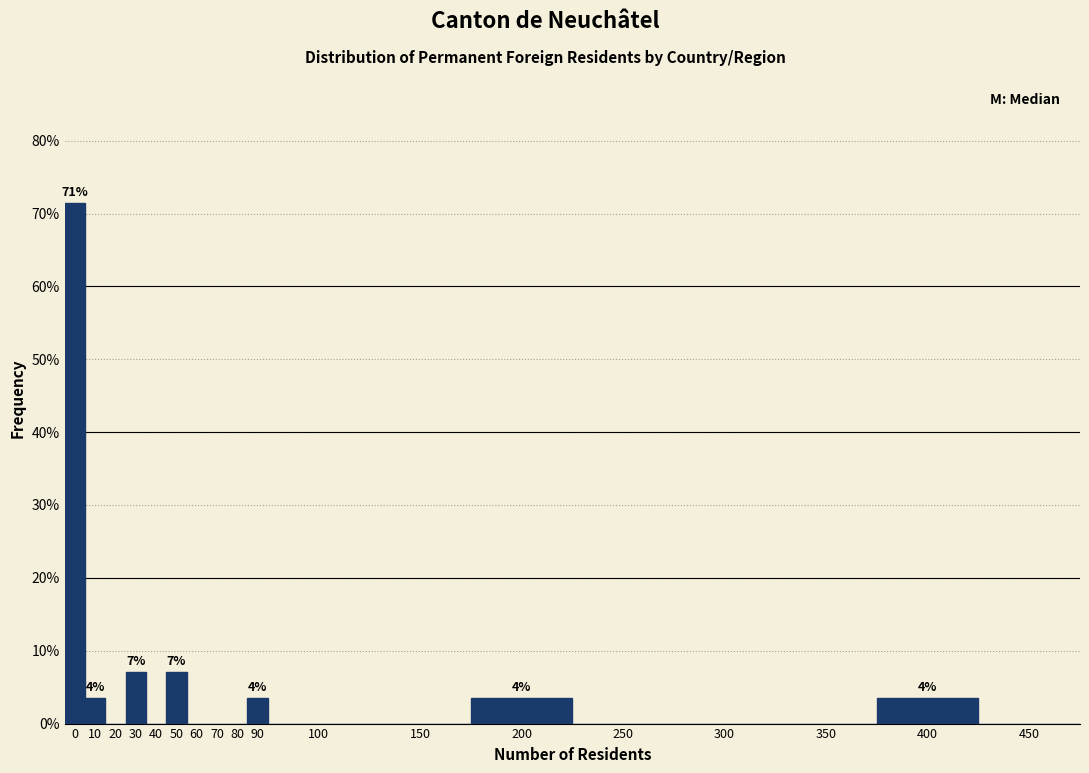

Reading left to right, transcribe all the data shown in this chart.

0=71.4	10=3.6	20=0.0	30=7.1	40=0.0	50=7.1	60=0.0	70=0.0	80=0.0	90=3.6	100=0.0	150=0.0	200=3.6	250=0.0	300=0.0	350=0.0	400=3.6	450=0.0